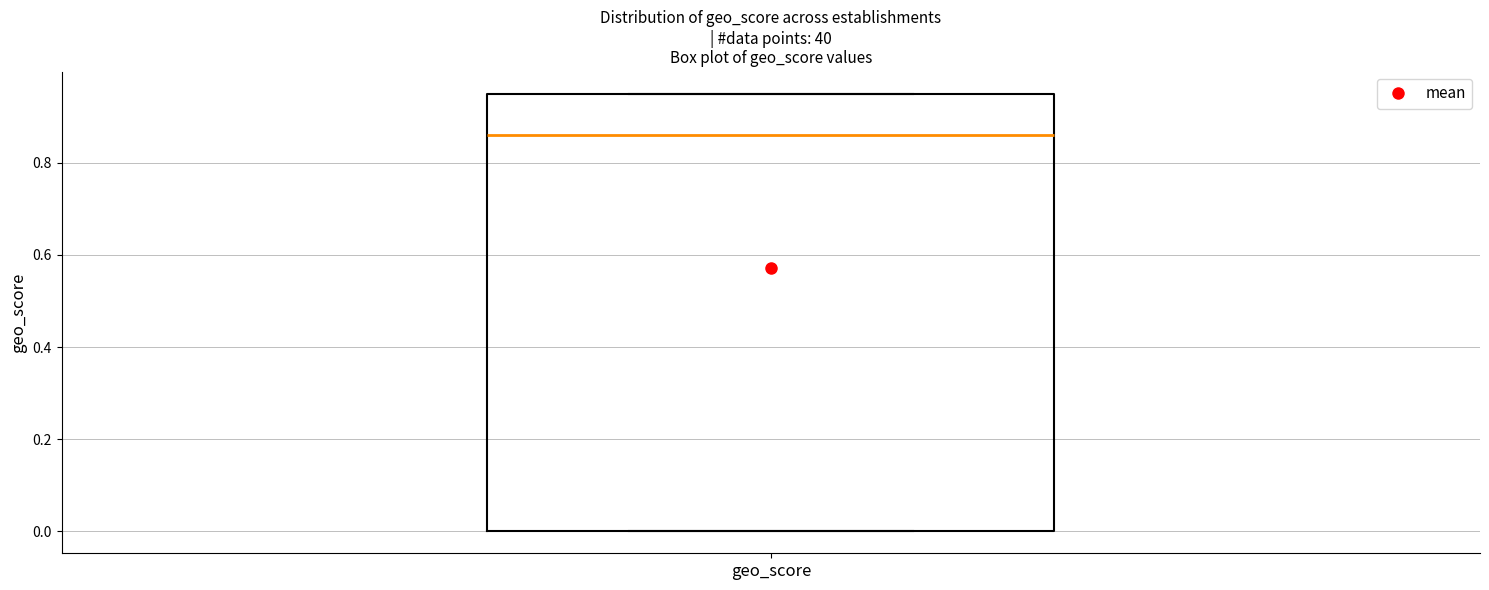

Transcribe this box plot: give where the median line is, the range the box spans, and where the two whiskers end, as read against the y-axis. The values are not printed on the chart, so give them approximately, as read against the axis.

median 0.86, box 0.00 to 0.96, whiskers 0.00 to 0.96